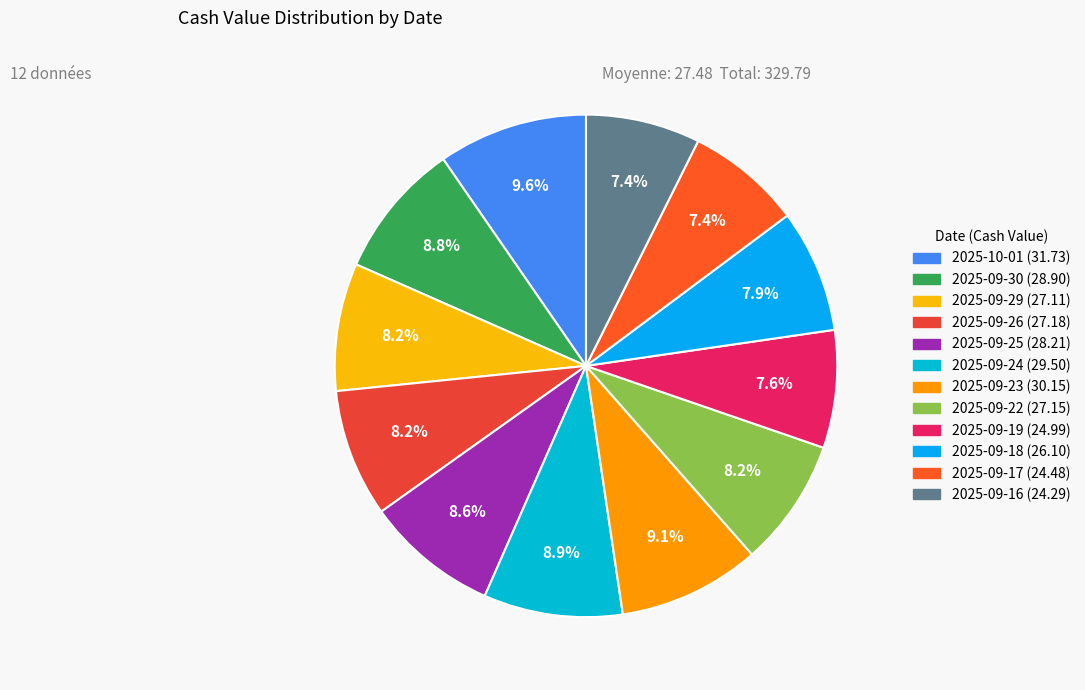

How much of the chart is everything except 2025-09-16?

92.6%